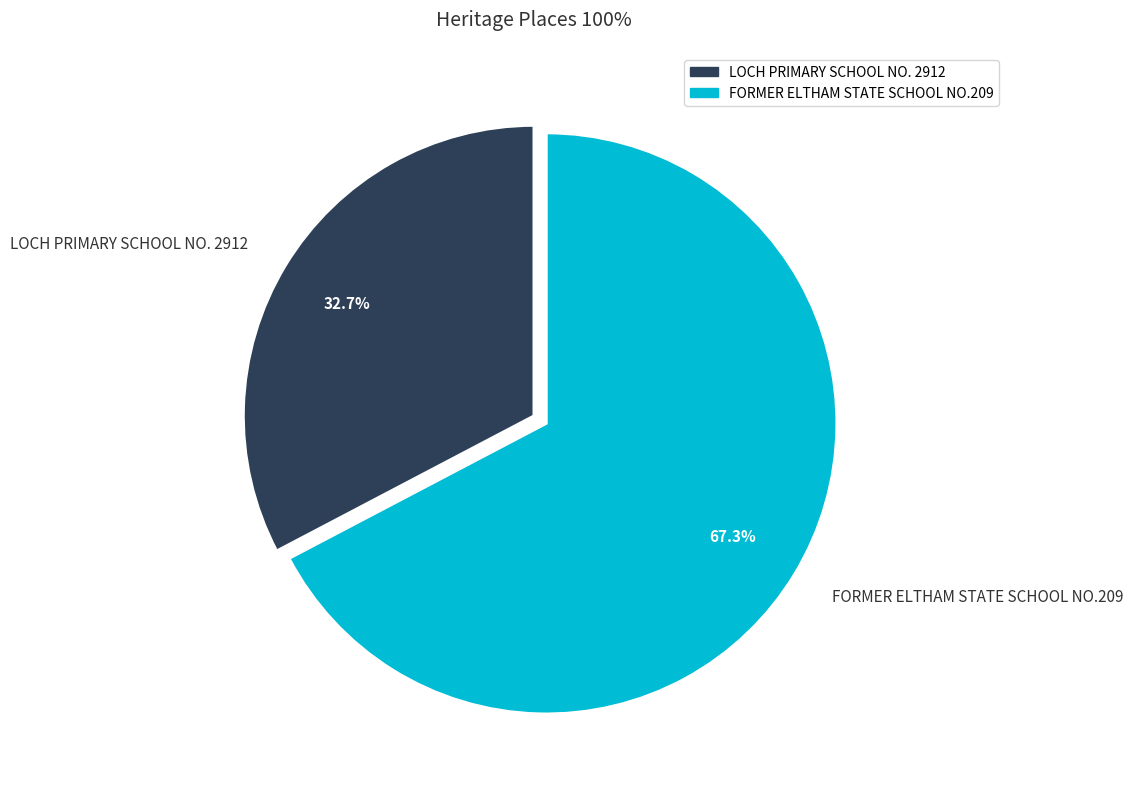

Which has a higher value, LOCH PRIMARY SCHOOL NO. 2912 or FORMER ELTHAM STATE SCHOOL NO.209?

FORMER ELTHAM STATE SCHOOL NO.209